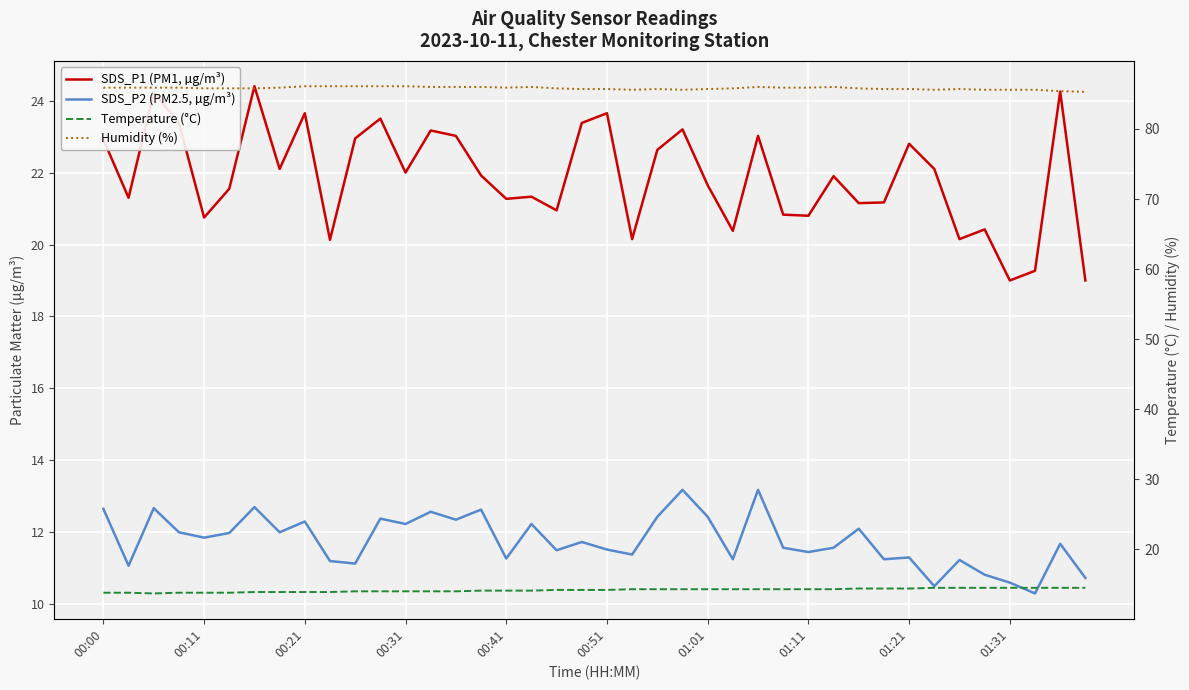

True or false: SDS_P1 (PM1, µg/m³) and Temperature (°C) cross at least once.

False